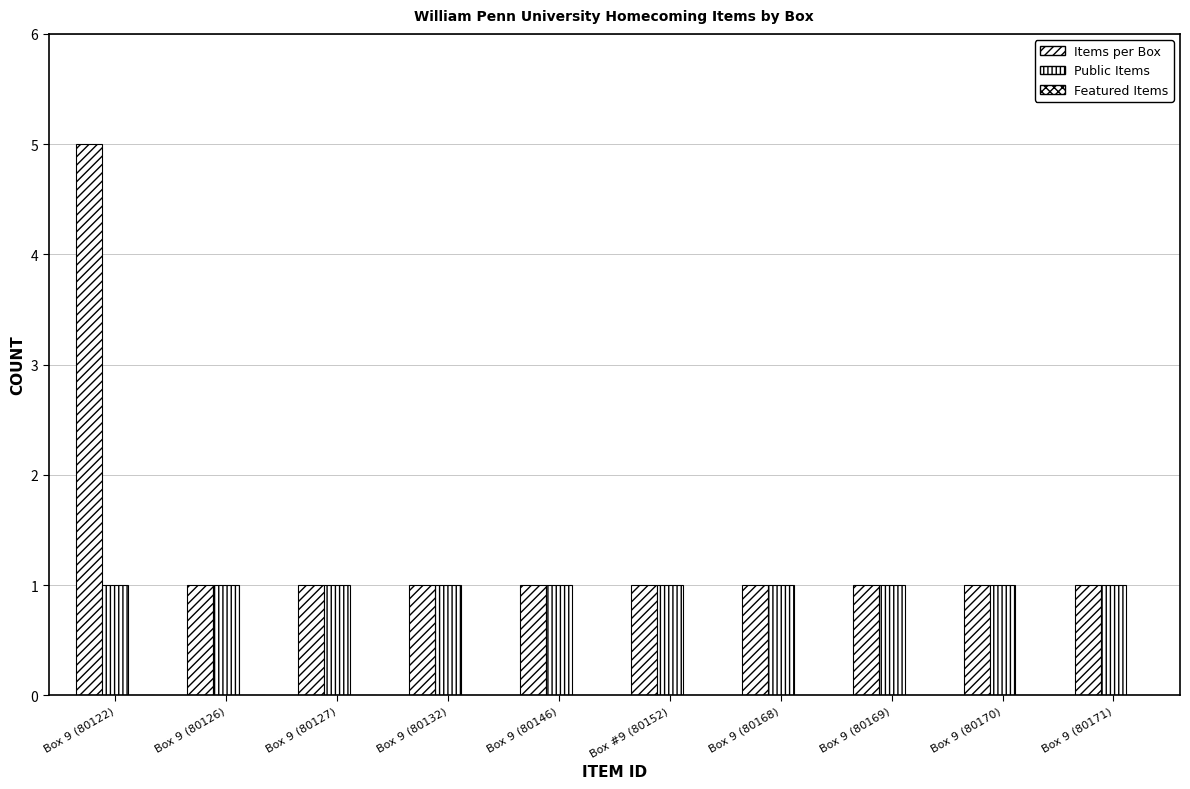

What is the approximate value of Items per Box at Box #9 (80152)?

1